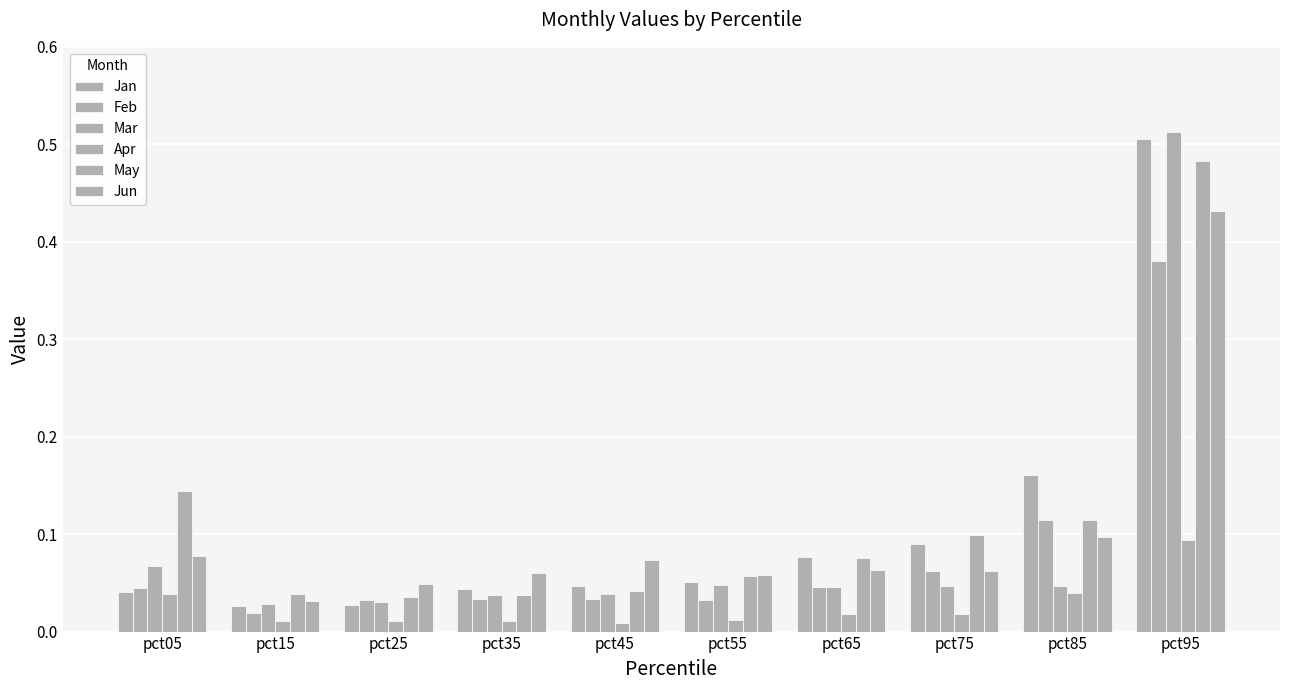

Count the number of categories in the chart.

10